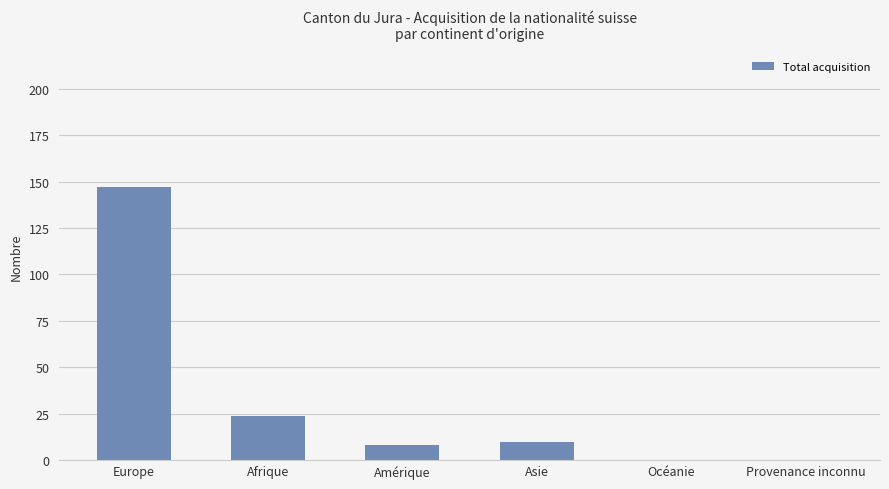

Which has a higher value, Amérique or Asie?

Asie